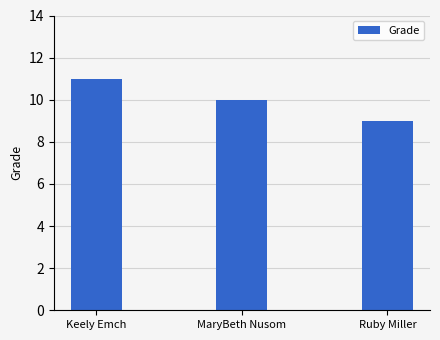

Reading left to right, extract all data points from this chart.

11	10	9